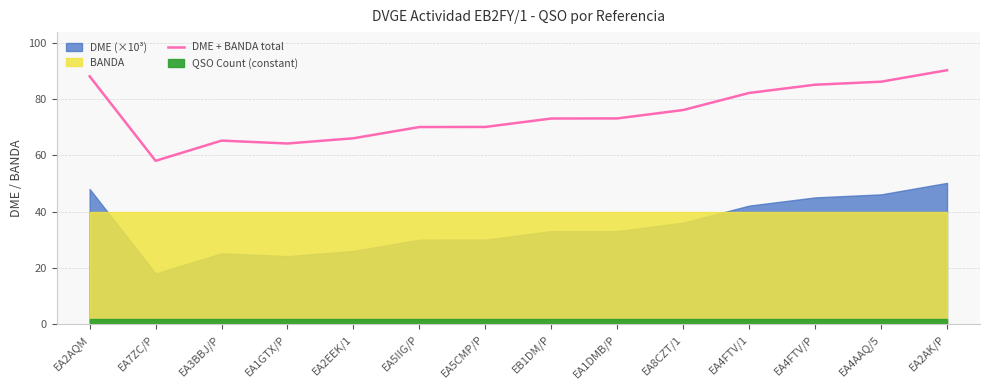

Read the value at EA5IIG/P.

70.0